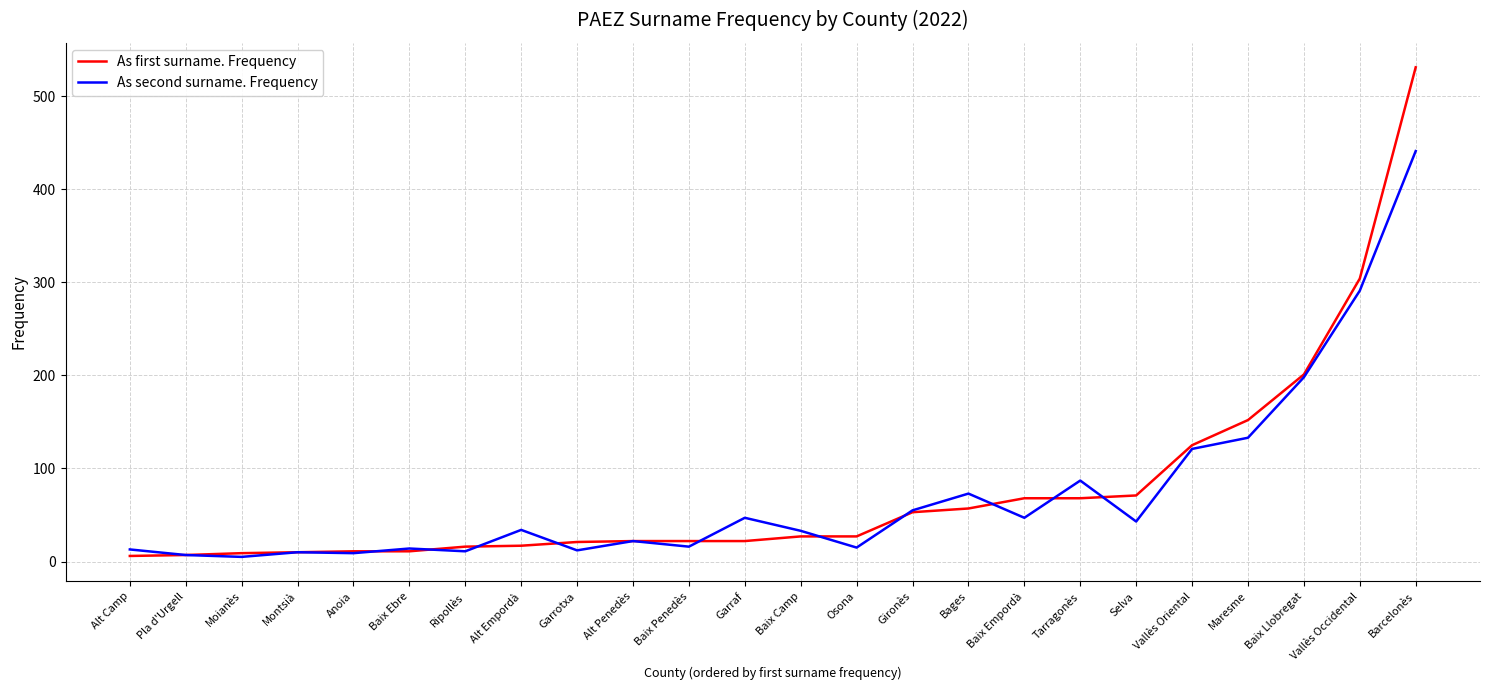

True or false: As first surname. Frequency and As second surname. Frequency intersect in this chart.

True